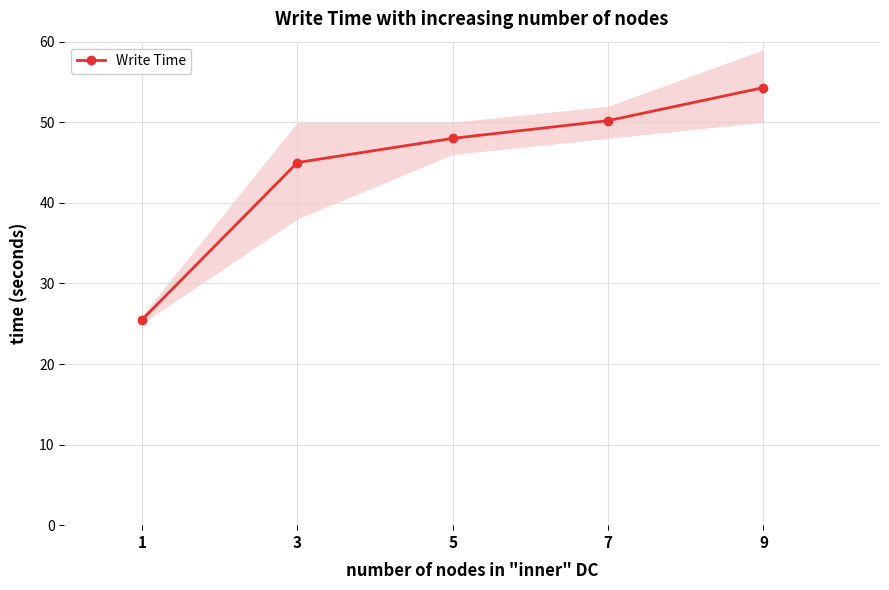

Count the number of values greater than 48.

2